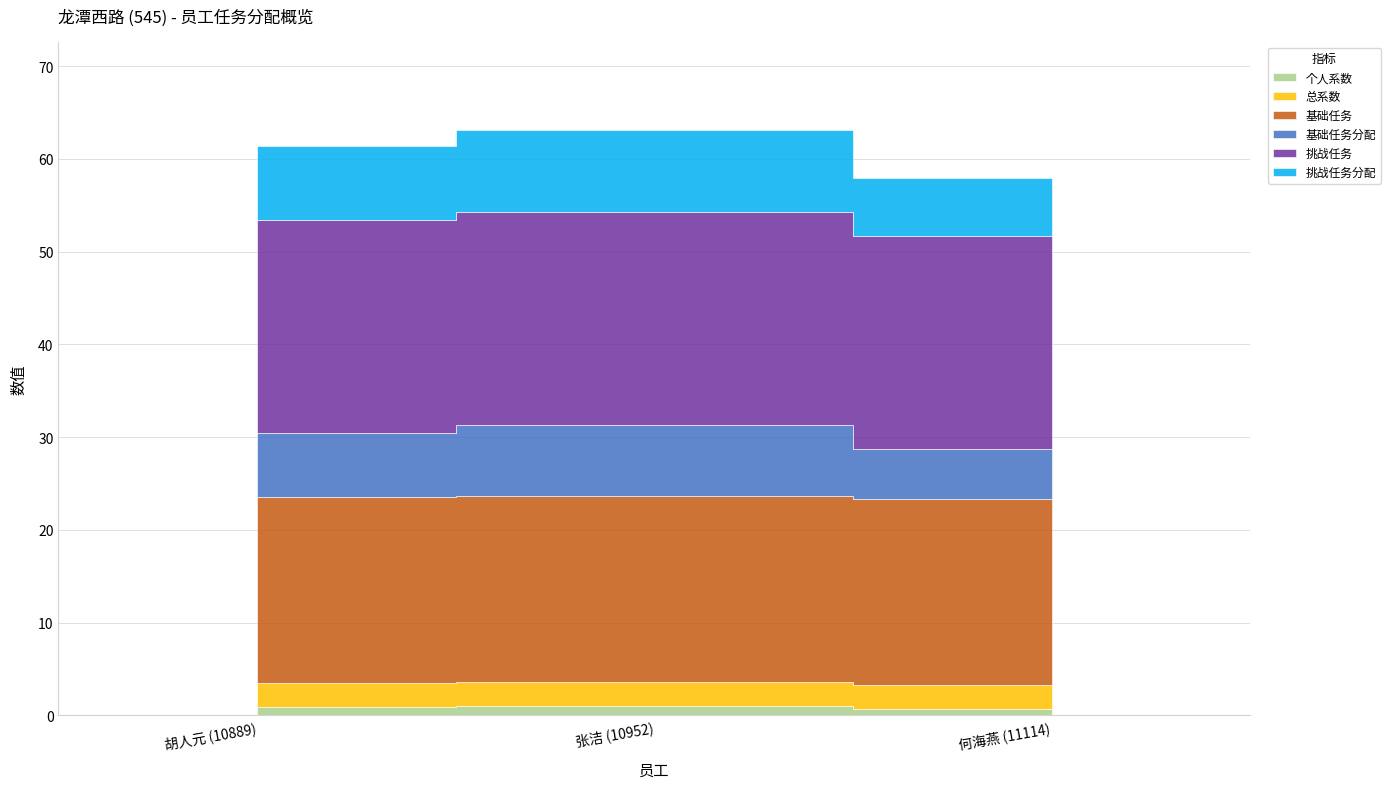

What value does the 基础任务 series have at 张洁 (10952)?

20.0